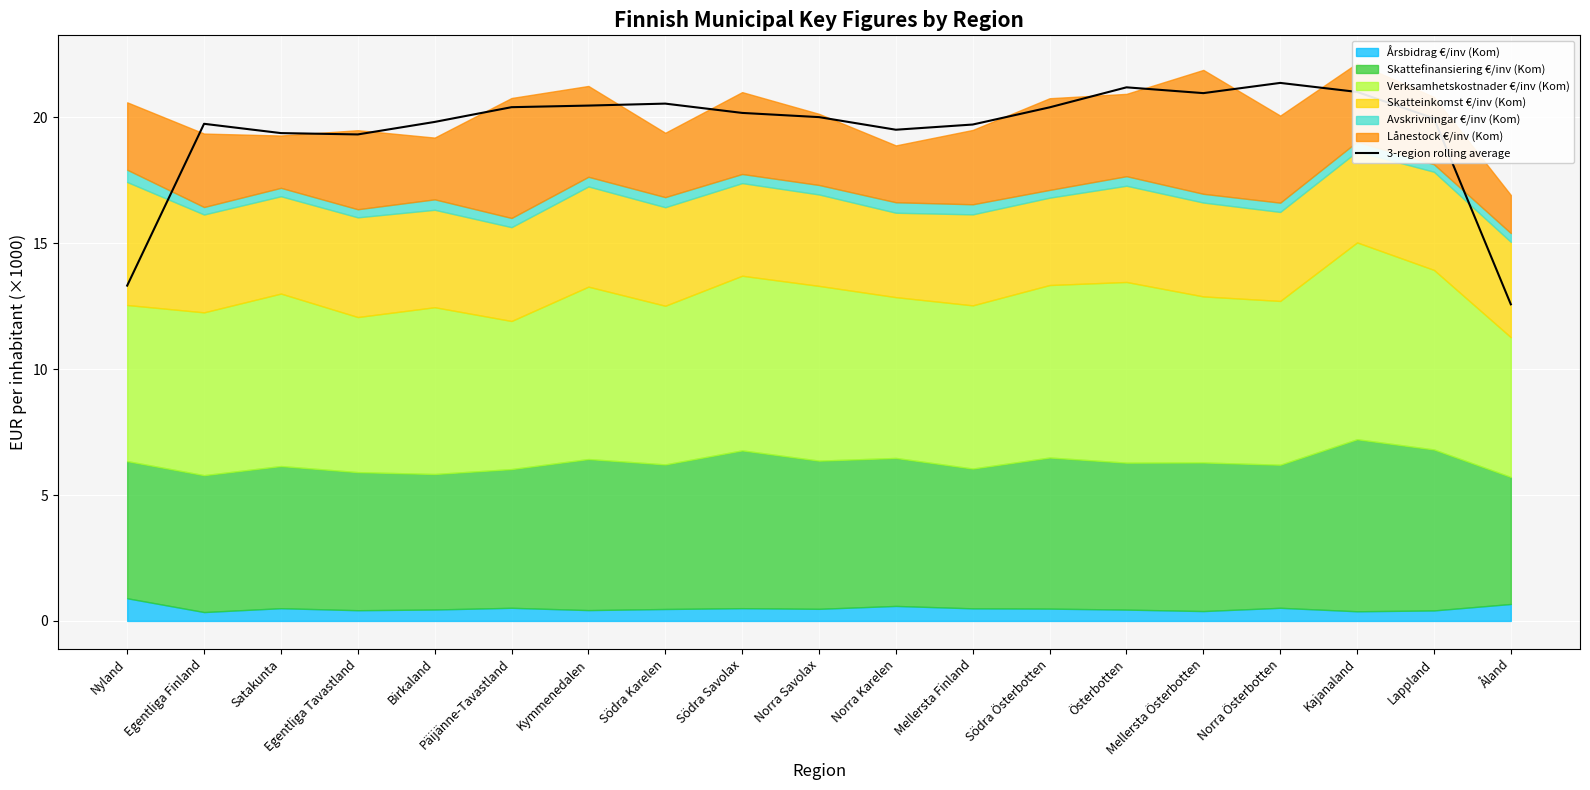

Does the chart display data point markers on the line(s)?

No